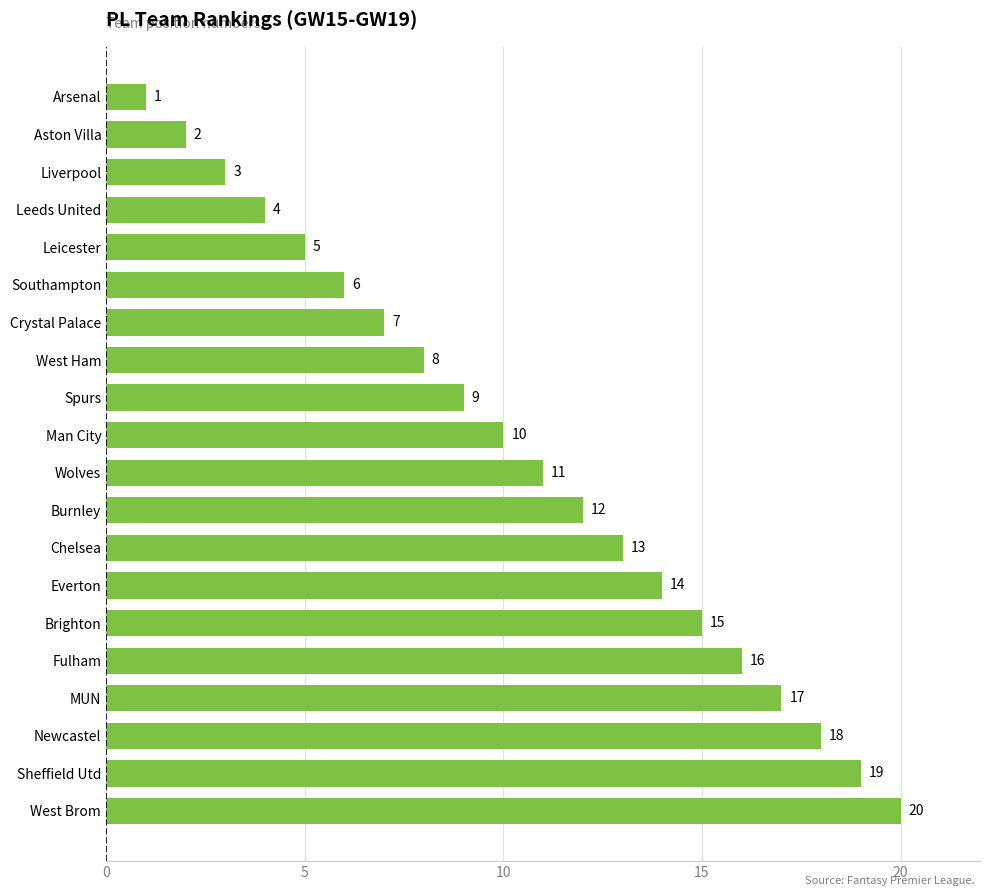

Between MUN and Spurs, which is larger?

MUN